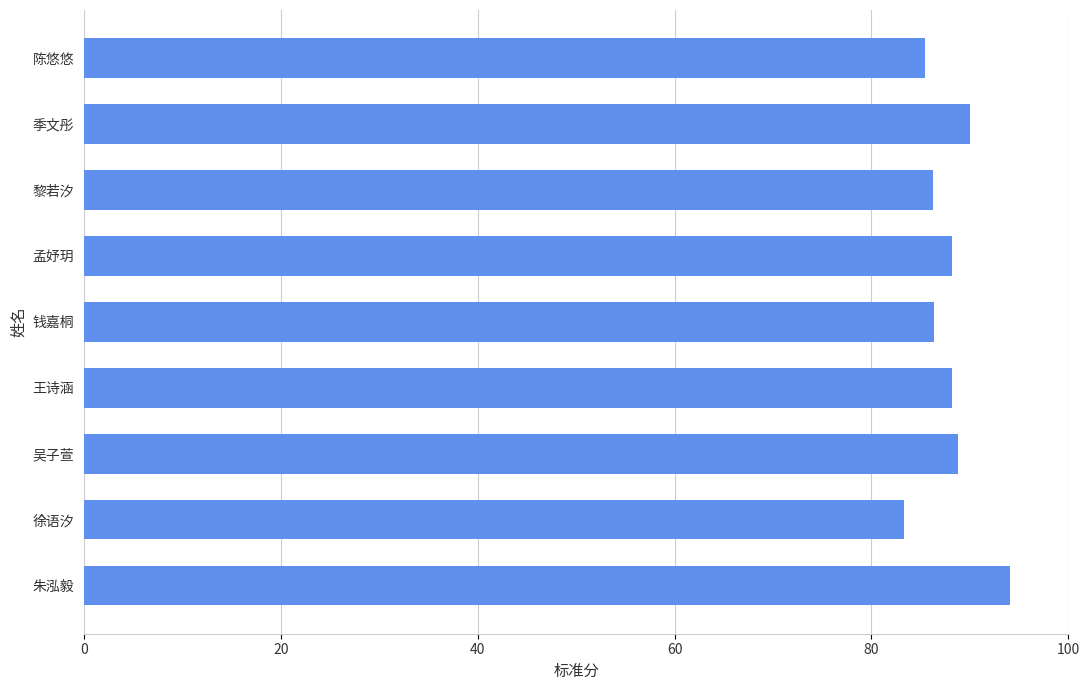

Are the bars grouped side by side (vs. stacked)?

No